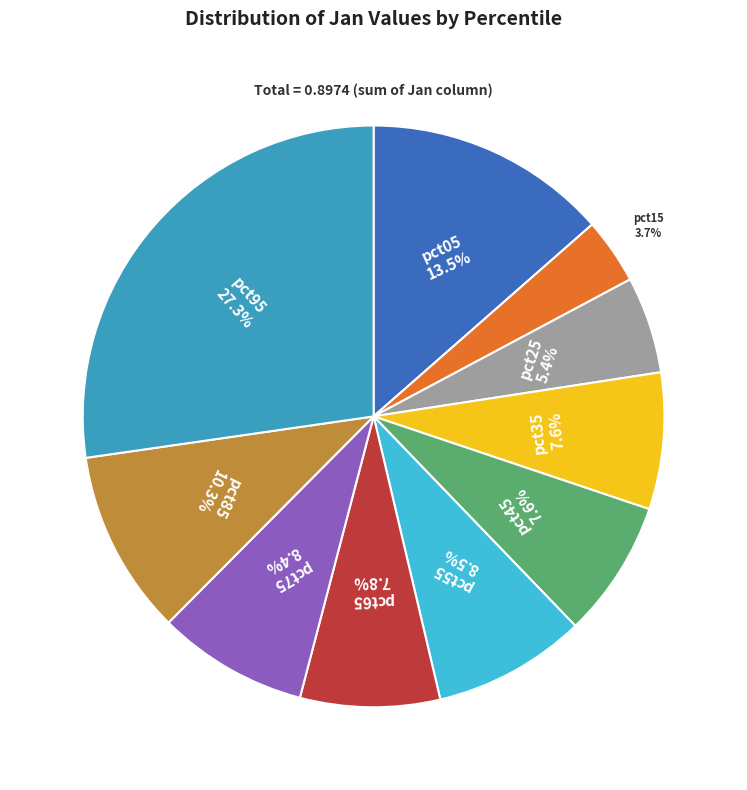

What is the total percentage of pct55 and pct85?

18.8%